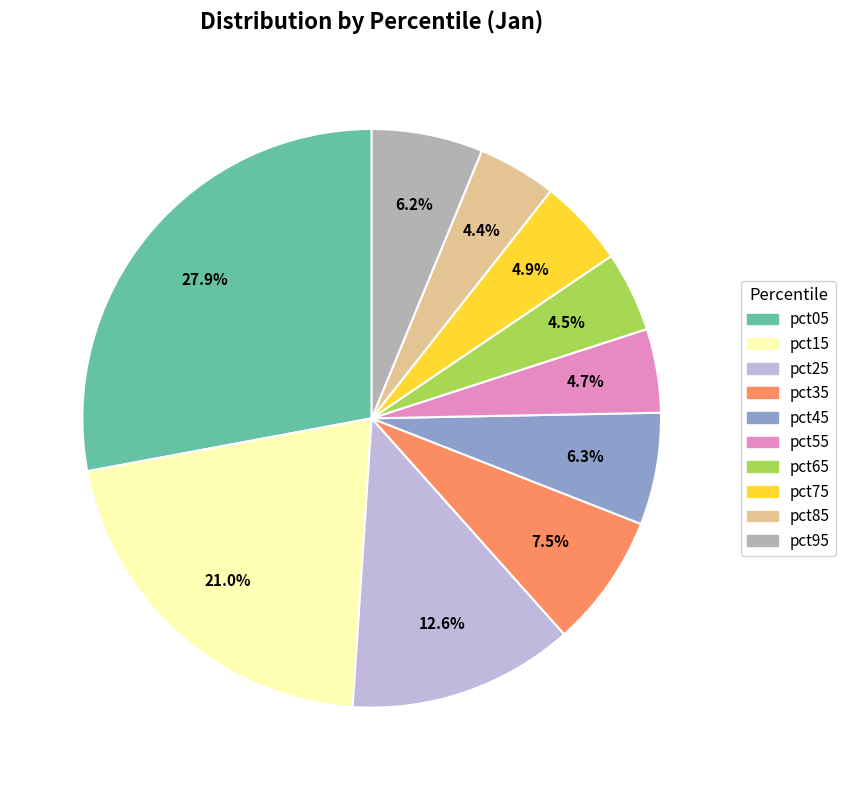

What percentage is the pct95 slice, to the nearest percent?

6%